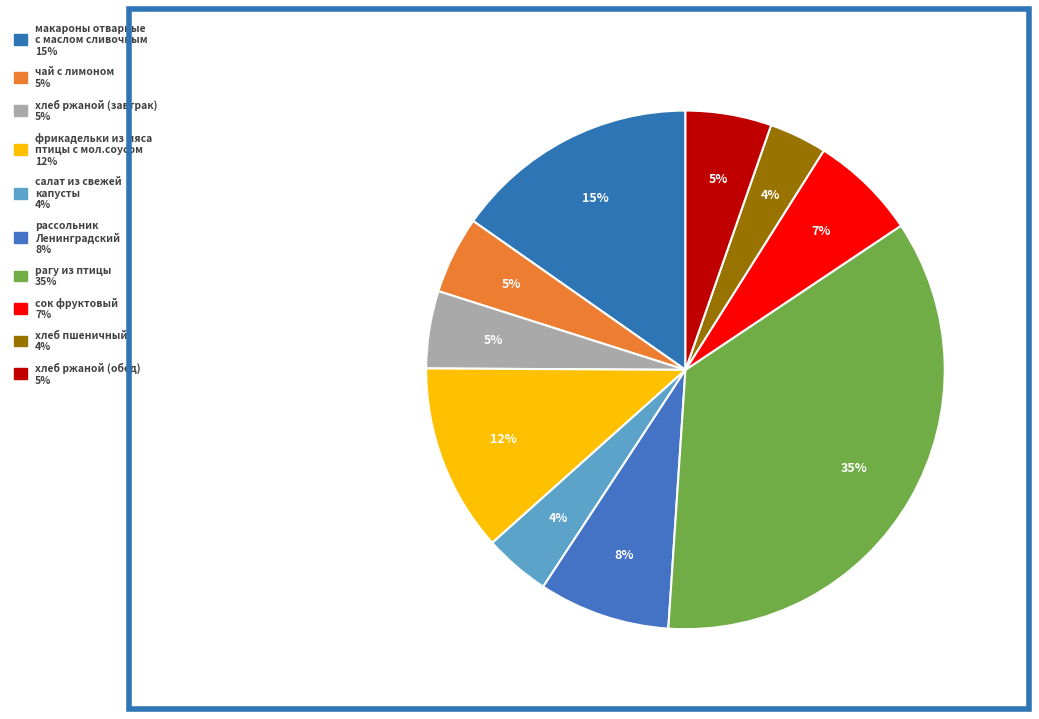

How many slices are in this pie chart?

10